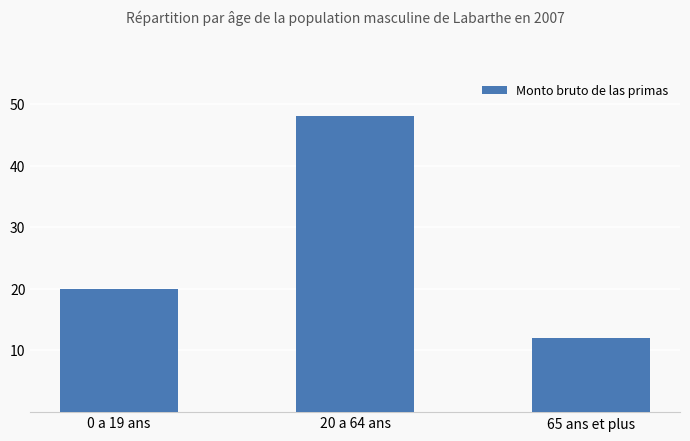

Approximately how many times larger is the value at 20 a 64 ans compared to 0 a 19 ans?

2.4